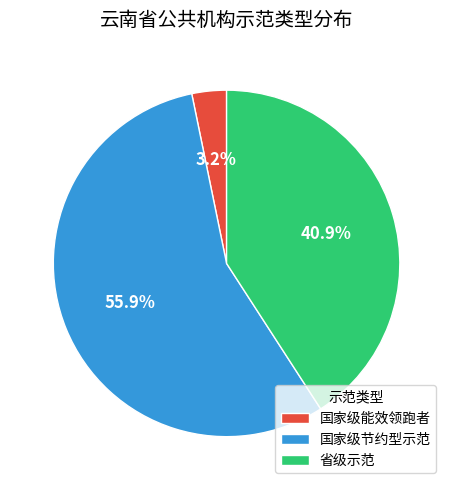

To the nearest percent, what is the combined percentage of 国家级节约型示范 and 省级示范?

97%